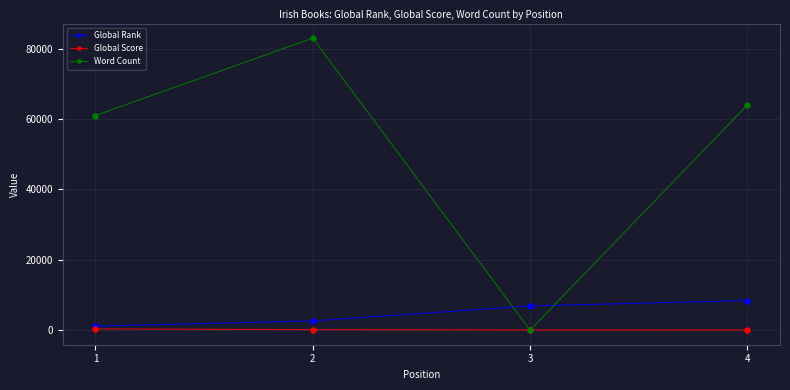

At which category is the sum across all series the highest?

2